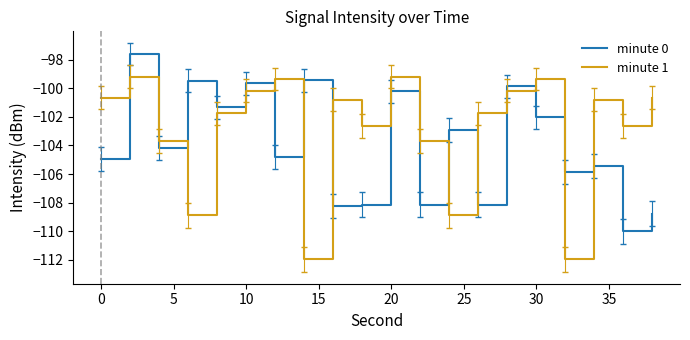

True or false: minute 1 has more than 2 interior local peaks.

True